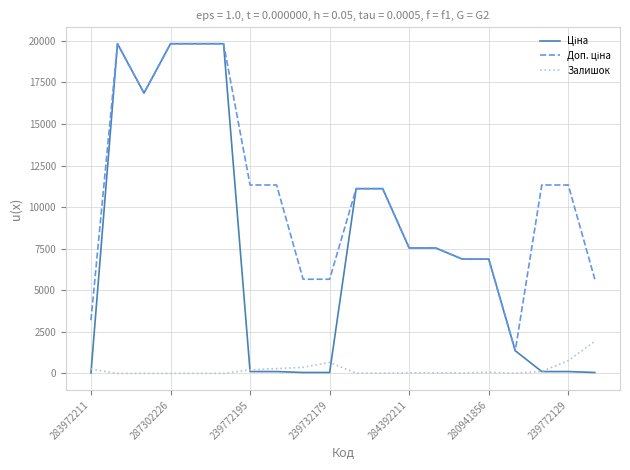

What is the greatest value displayed?

19831.1